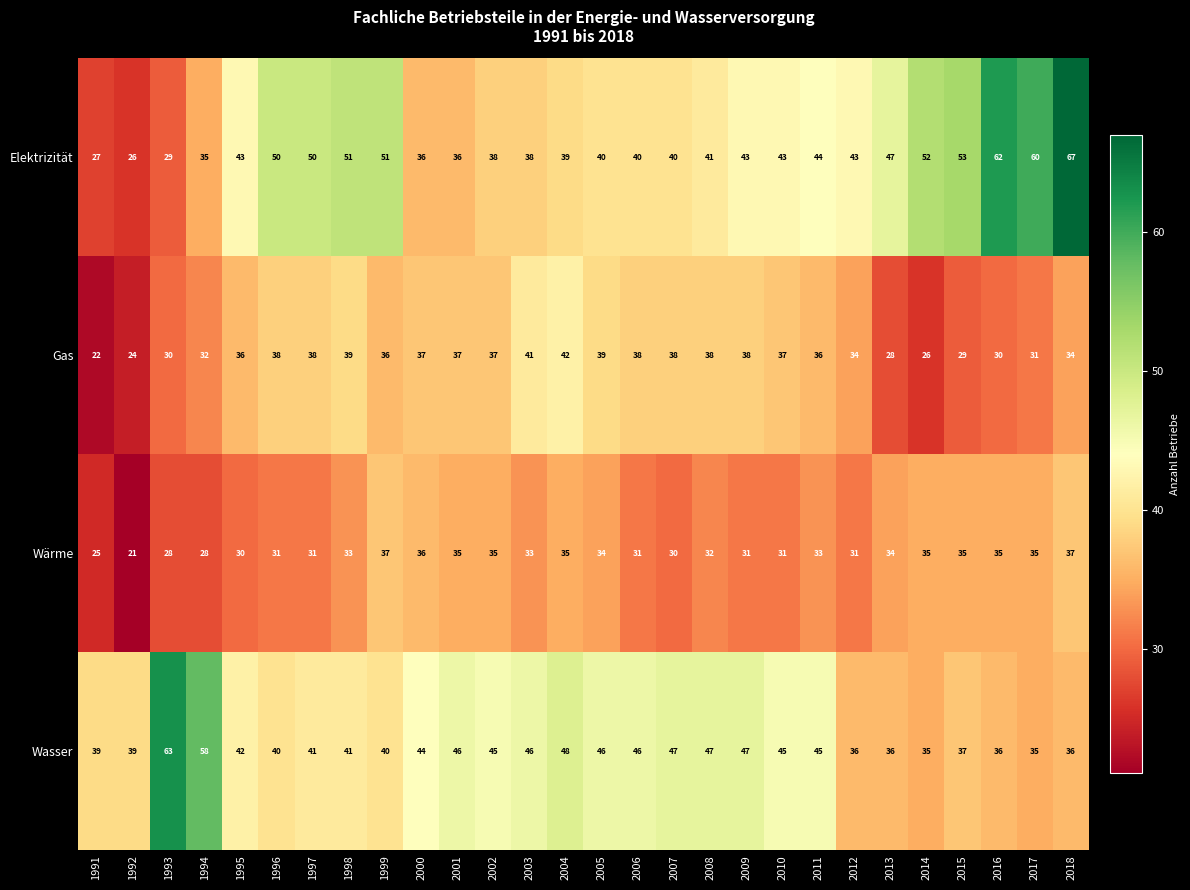

Which category has the lowest value in the Gas series?

1991